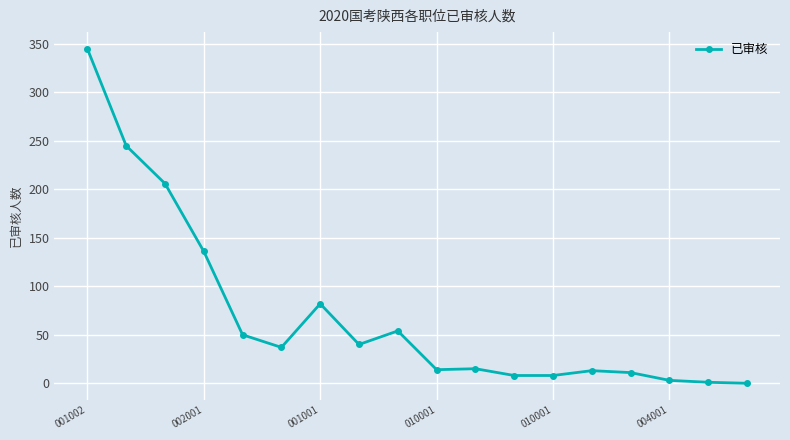

True or false: the data has more than 2 interior local peaks.

True